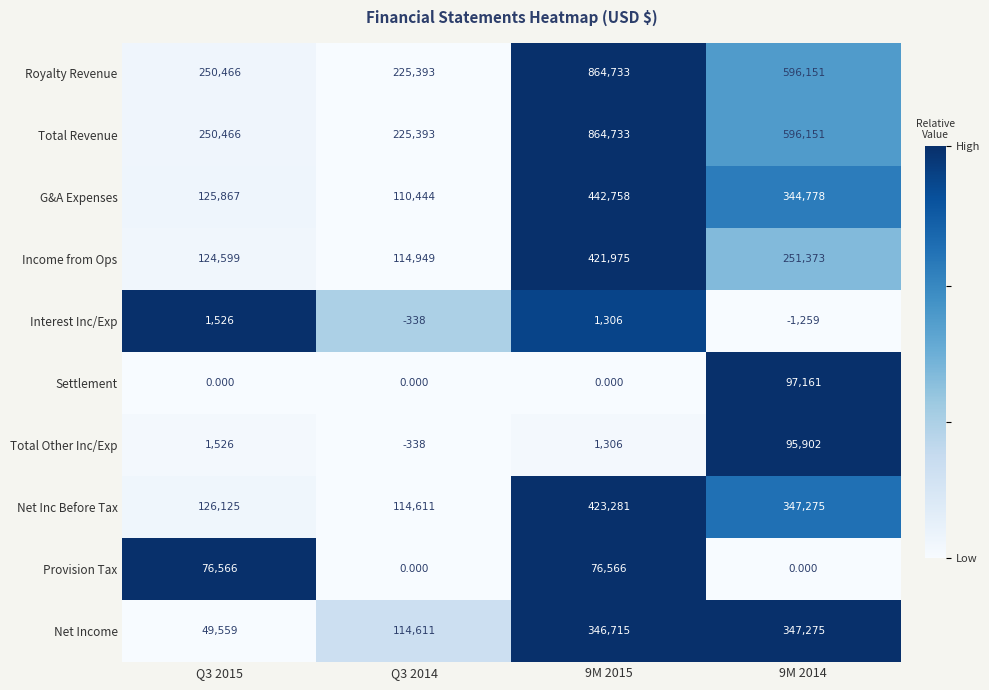

Is the value of Income from Ops at 9M 2015 greater than the value of Total Other Inc/Exp at 9M 2014?

Yes